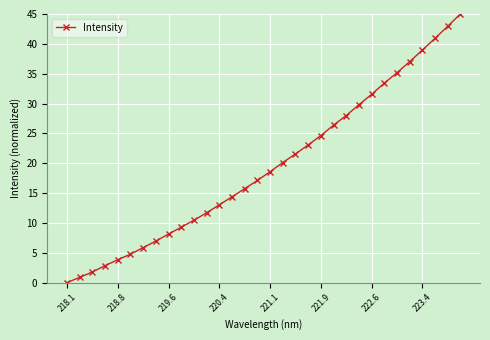

What is the value of the 10th point from the left?

9.3